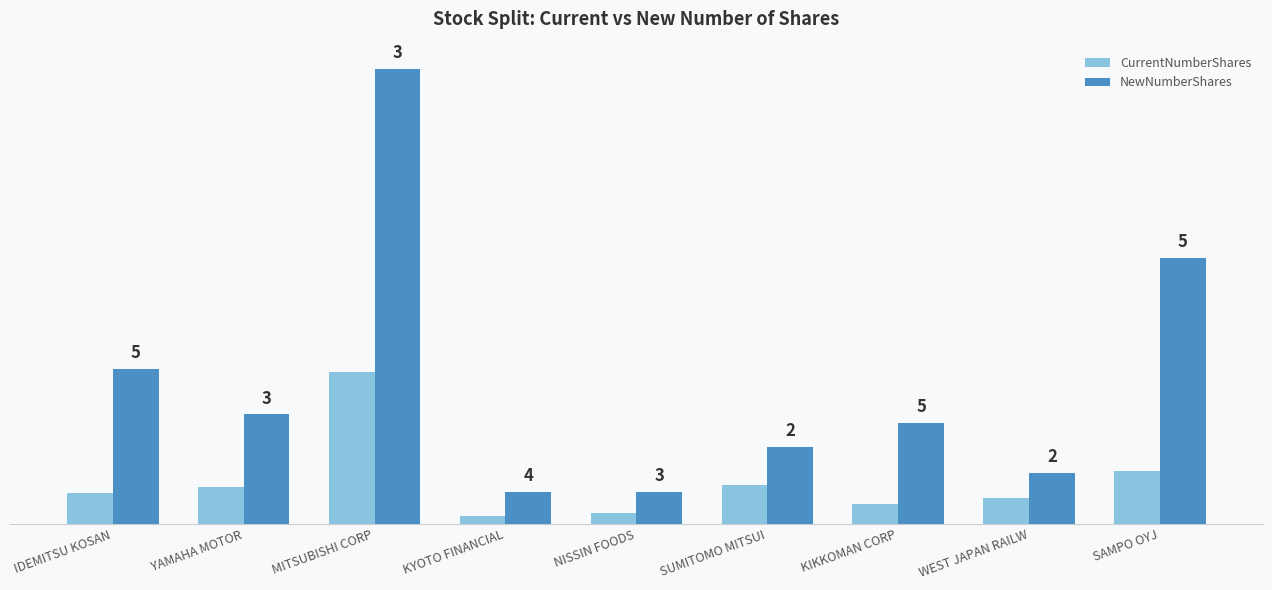

Reading right to left, what are all the values shown in this chart?

CurrentNumberShares: SAMPO OYJ=510977780	WEST JAPAN RAILW=244001600	KIKKOMAN CORP=193883200	SUMITOMO MITSUI=368172450	NISSIN FOODS=102861500	KYOTO FINANCIAL=75840690	MITSUBISHI CORP=1458302400	YAMAHA MOTOR=350217470	IDEMITSU KOSAN=297864720
NewNumberShares: SAMPO OYJ=2554888900	WEST JAPAN RAILW=488003200	KIKKOMAN CORP=969416000	SUMITOMO MITSUI=736344900	NISSIN FOODS=308584500	KYOTO FINANCIAL=303362760	MITSUBISHI CORP=4374907200	YAMAHA MOTOR=1050652410	IDEMITSU KOSAN=1489323600